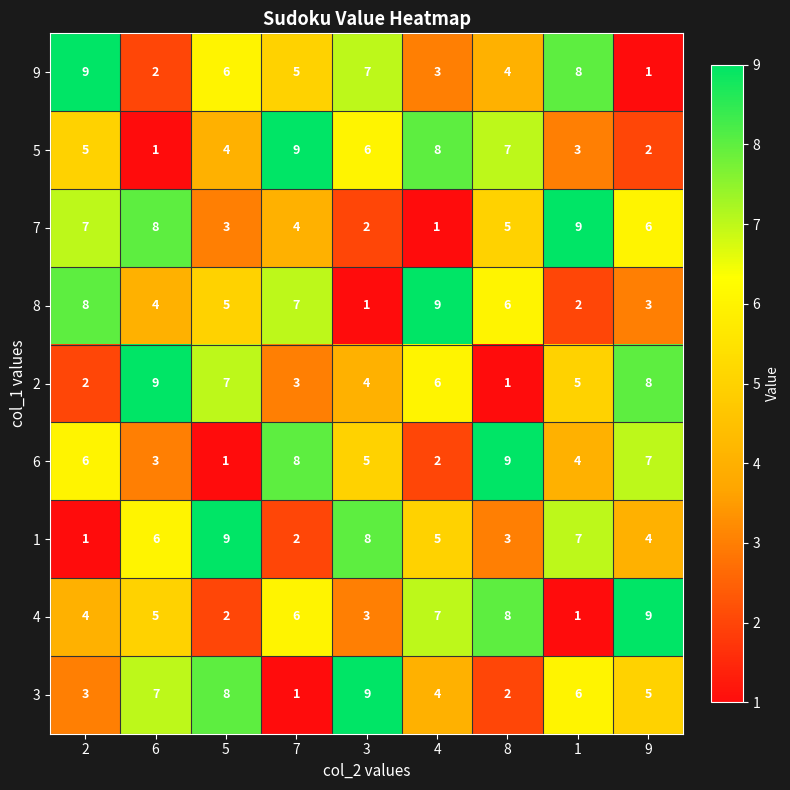

True or false: 6 has a value of 3 at 6.

True